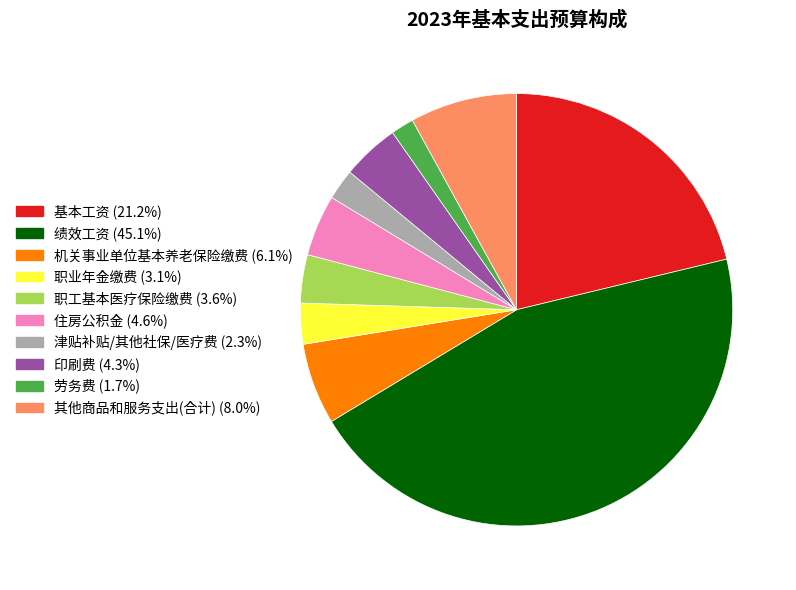

How many slices are in this pie chart?

10